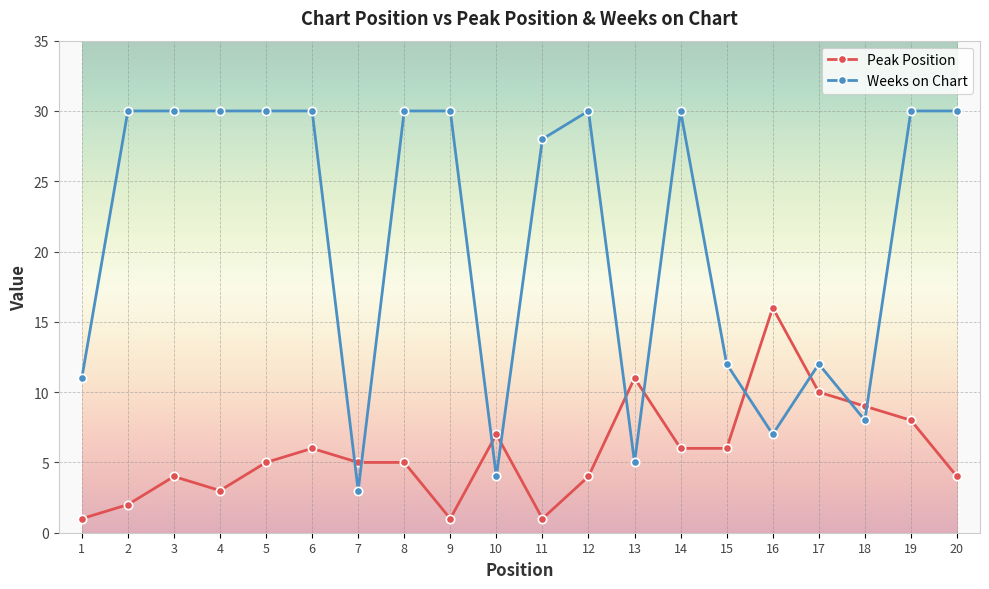

What is the minimum value for Peak Position?

1